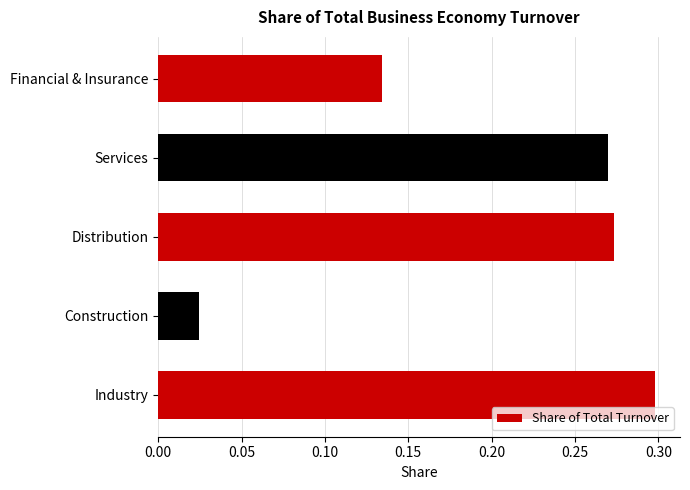

Is it true that the value at Distribution is 0.1?

False